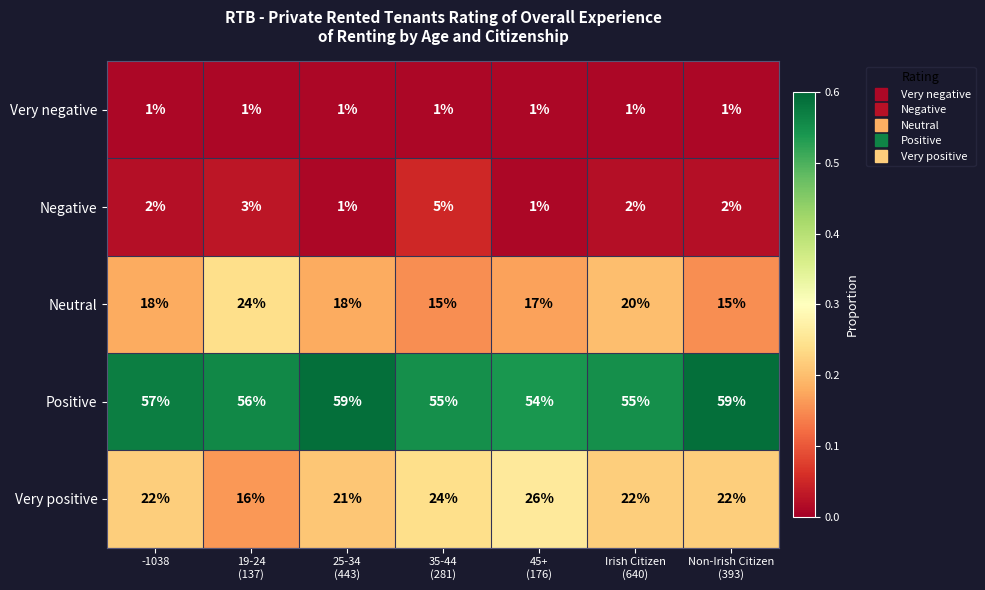

What value does the Neutral series have at -1038?

18